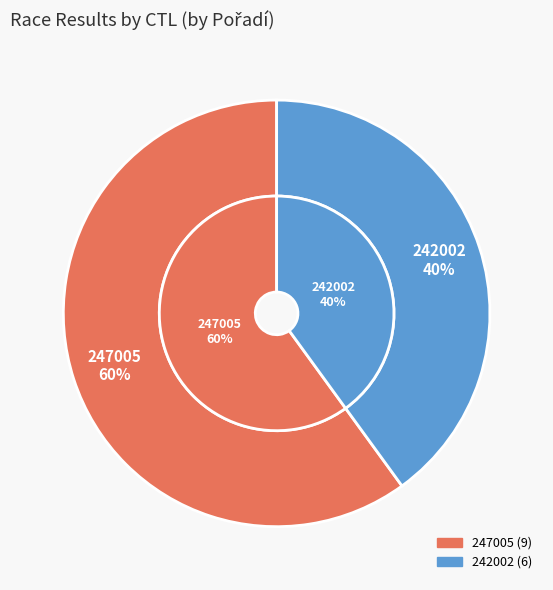

To the nearest percent, what portion does 247005 represent?

60%